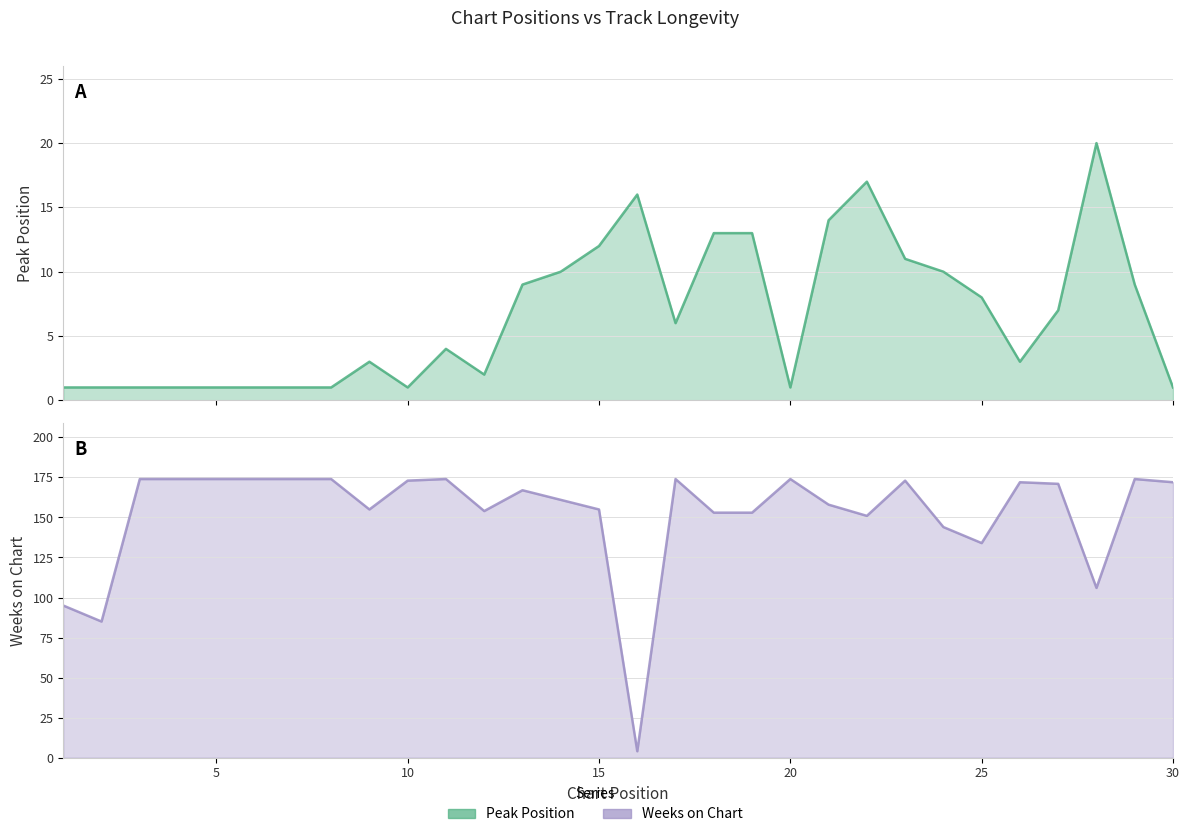

Rank the series by their maximum value, from lowest to highest.

Peak Position, Weeks on Chart